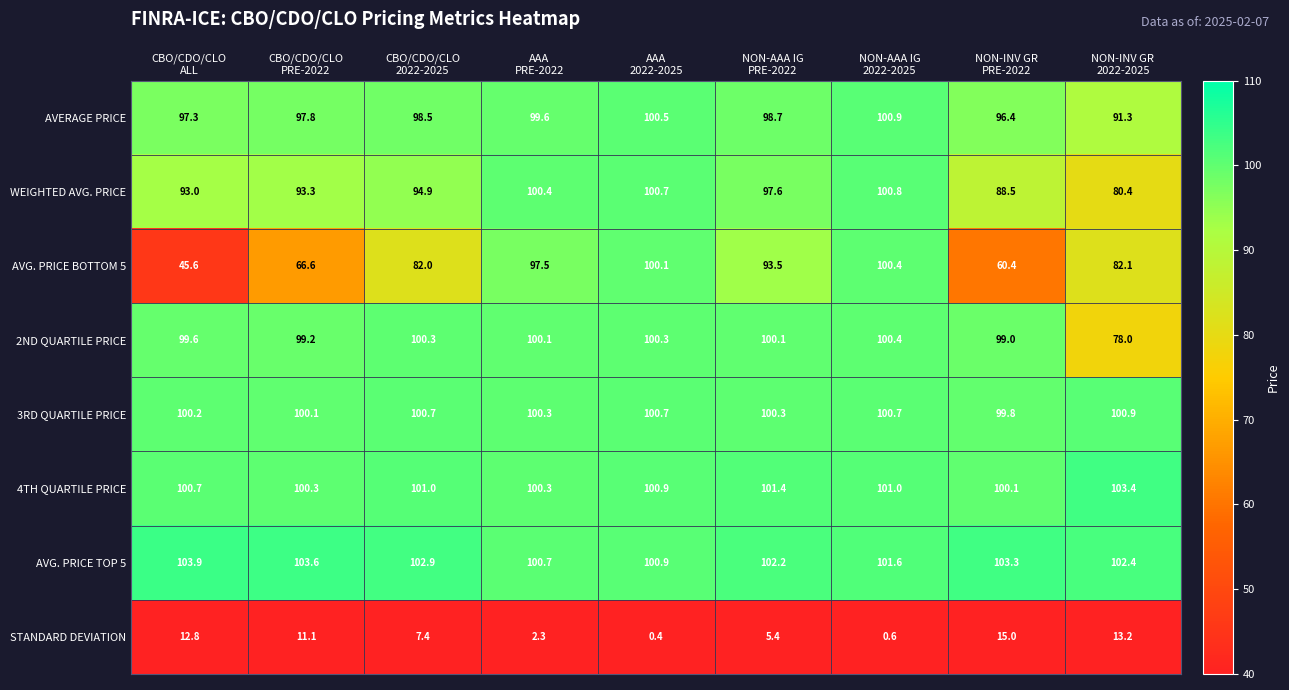

At how many categories does at least one series exceed 87?

9